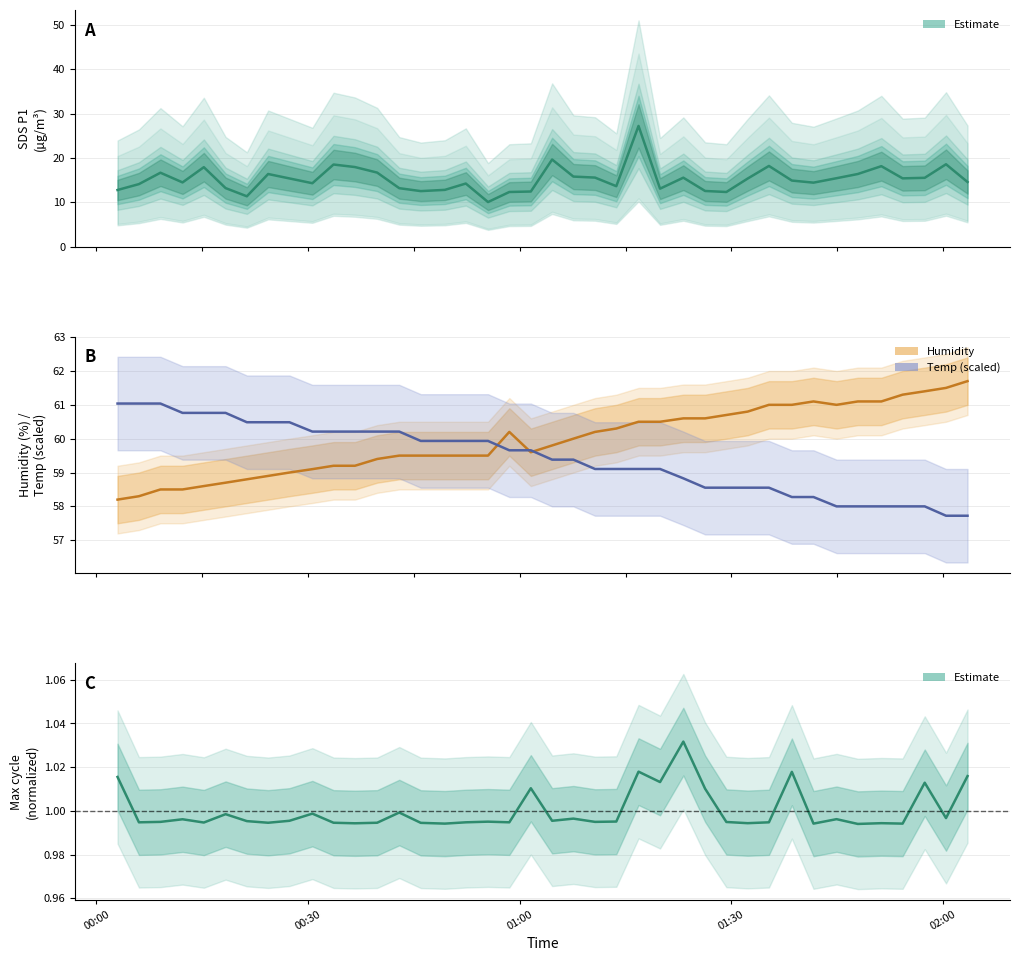

Which series has the largest total across all categories?

Humidity (%)